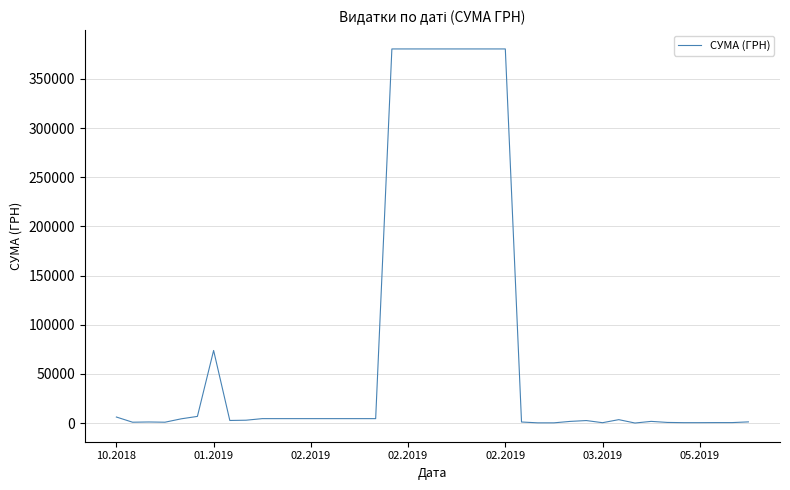

What is the maximum value shown in the chart?

380463.3